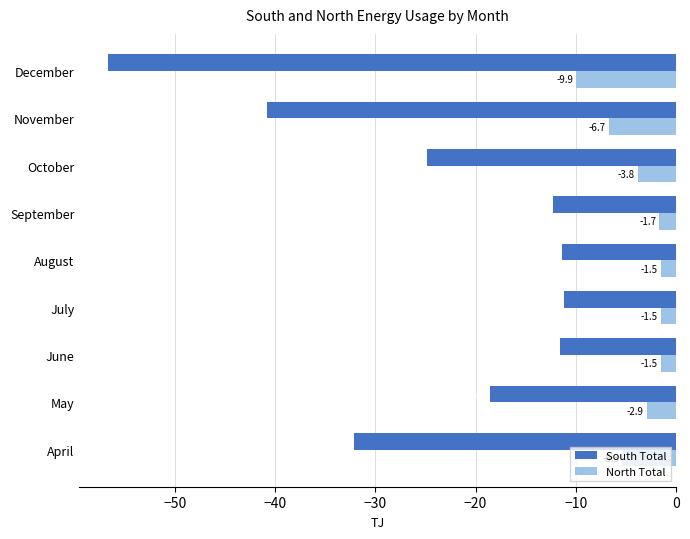

Rank the series at June from lowest to highest value.

South Total, North Total